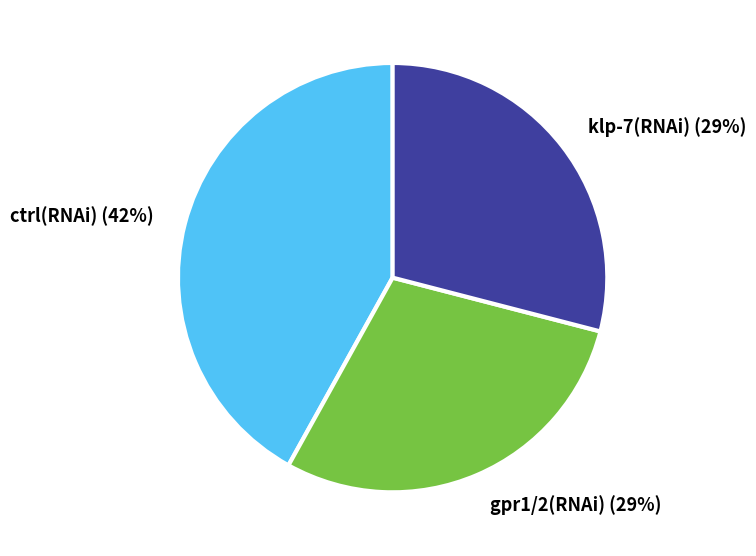

The klp-7(RNAi) slice represents 29% of the pie. True or false?

True